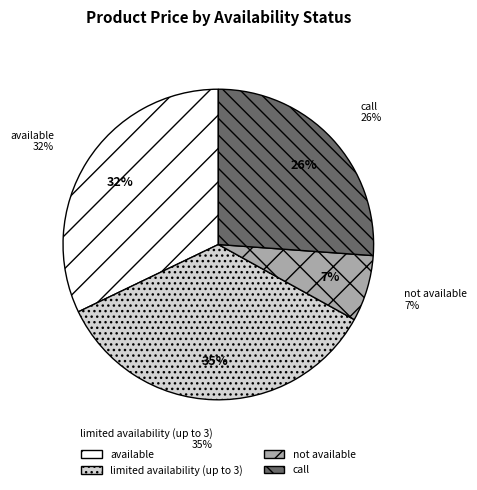

Does 11 represent more than half of the total?

No